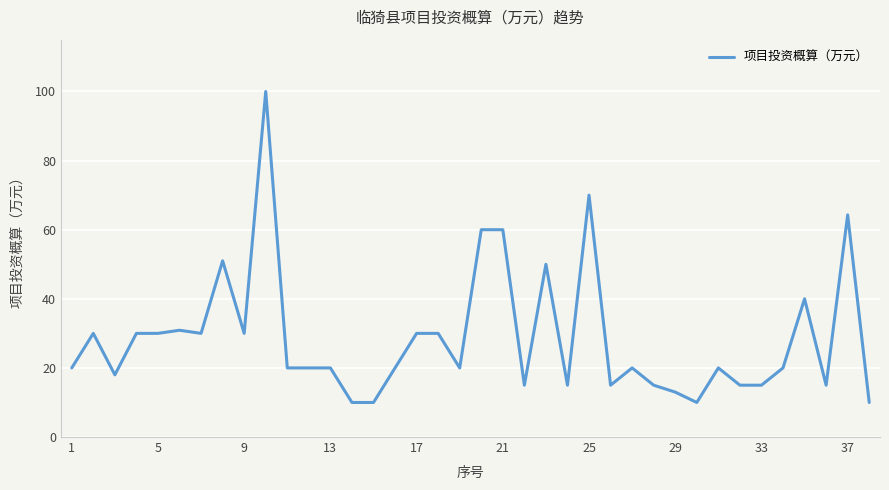

What is the minimum value shown in the chart?

10.0